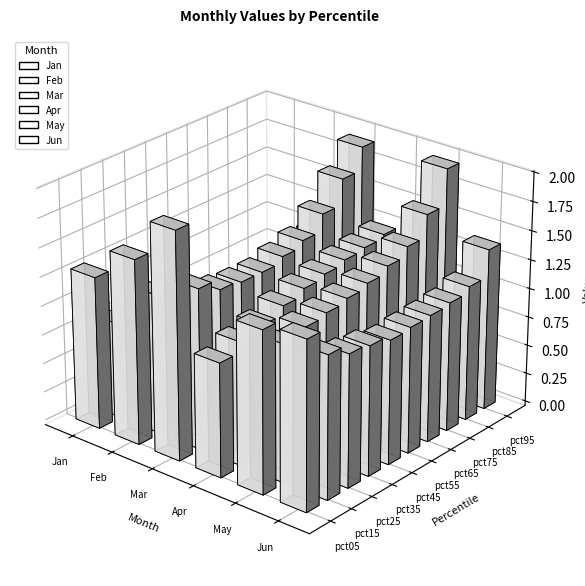

How many categories are shown in the chart?

10